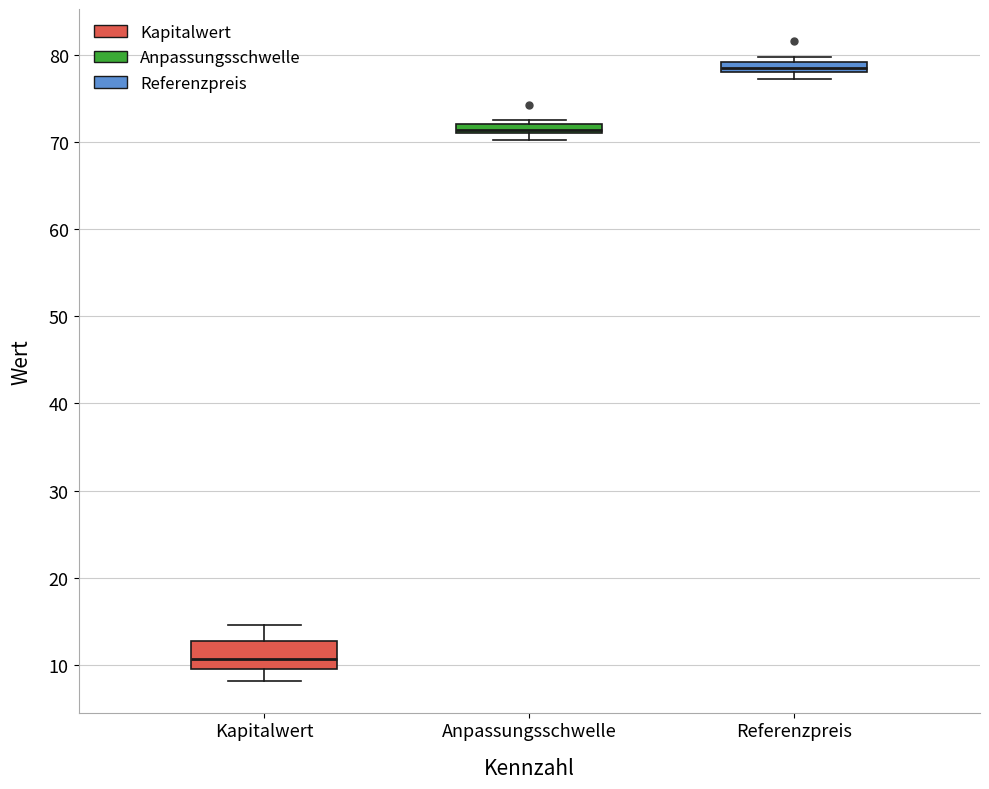

Comparing the boxes themselves (not the whiskers), which one is the tallest?

Kapitalwert